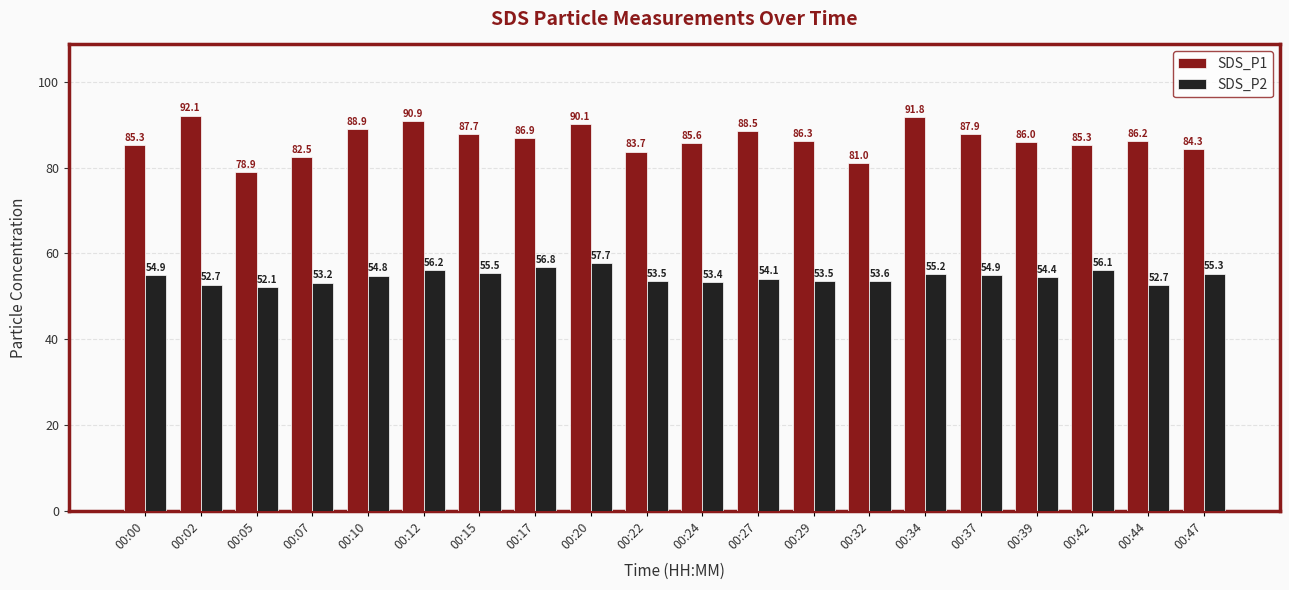

At how many categories does at least one series exceed 68?

20